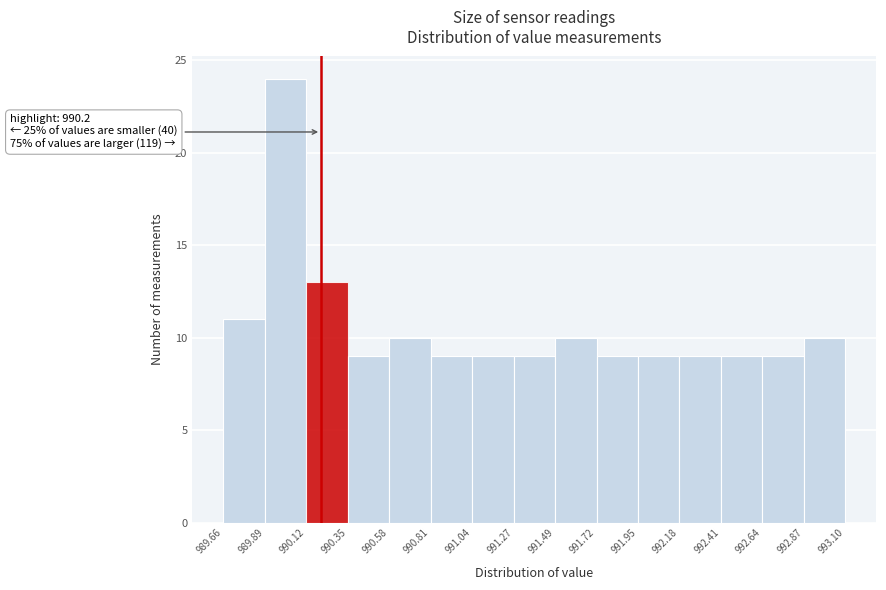

Over which range of the x-axis is the bar tallest?

989.89 to 990.12